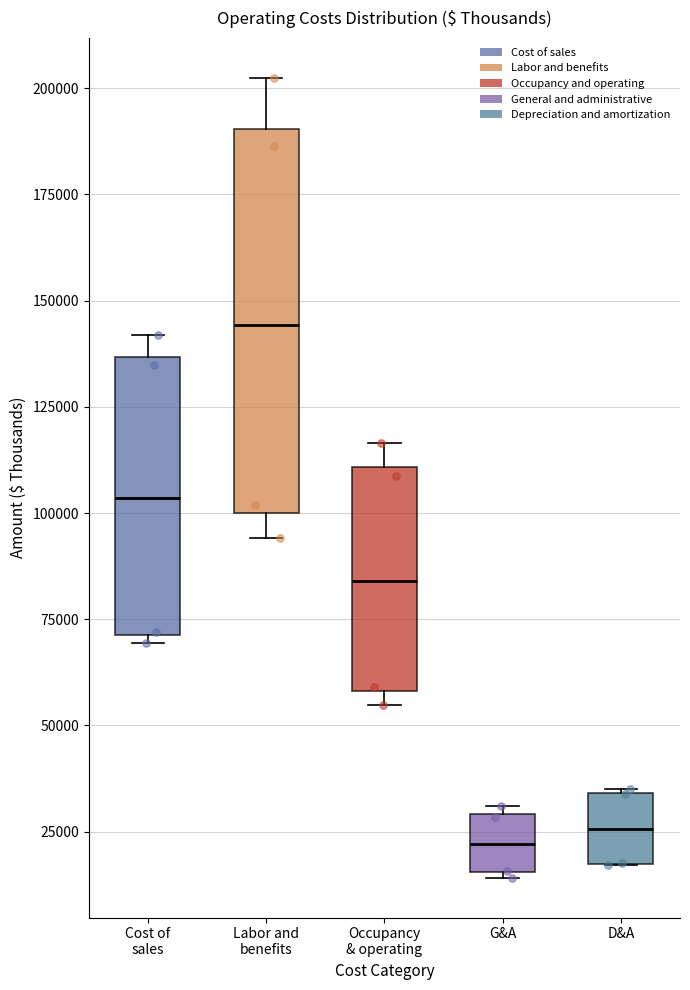

Where is the upper edge of the box for D&A on the y-axis? The values are not printed on the chart, so give them approximately, as read against the axis.

35000